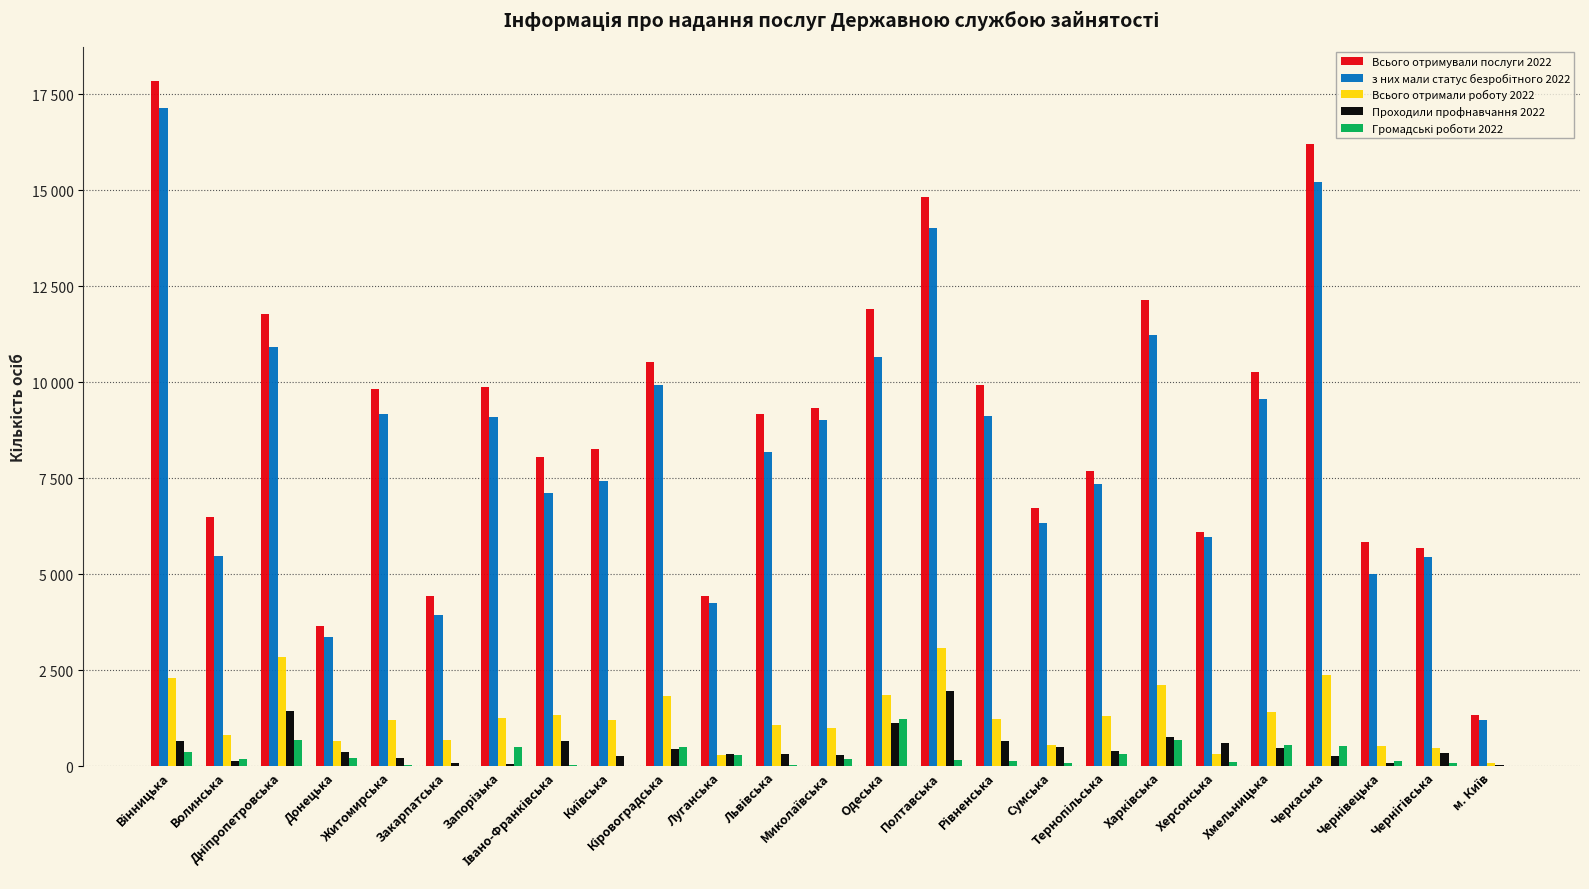

Reading right to left, what are all the values shown in this chart?

Всього отримували послуги 2022: 1349	5697	5855	16209	10278	6105	12149	7692	6720	9920	14837	11918	9330	9183	4424	10521	8257	8060	9881	4444	9830	3657	11774	6495	17847
з них мали статус безробітного 2022: 1211	5458	5009	15222	9563	5964	11231	7364	6329	9120	14031	10656	9031	8198	4262	9942	7422	7120	9105	3942	9169	3357	10929	5484	17155
Всього отримали роботу 2022: 97	484	518	2389	1405	325	2128	1300	552	1230	3089	1848	1008	1076	297	1825	1214	1333	1260	676	1208	657	2853	811	2290
Проходили профнавчання 2022: 30	341	94	281	488	609	751	390	495	670	1961	1123	293	314	310	447	271	659	65	97	206	362	1452	143	664
Громадські роботи 2022: 0	84	130	535	542	116	676	316	99	134	168	1221	201	32	294	511	20	43	491	10	47	207	674	197	375